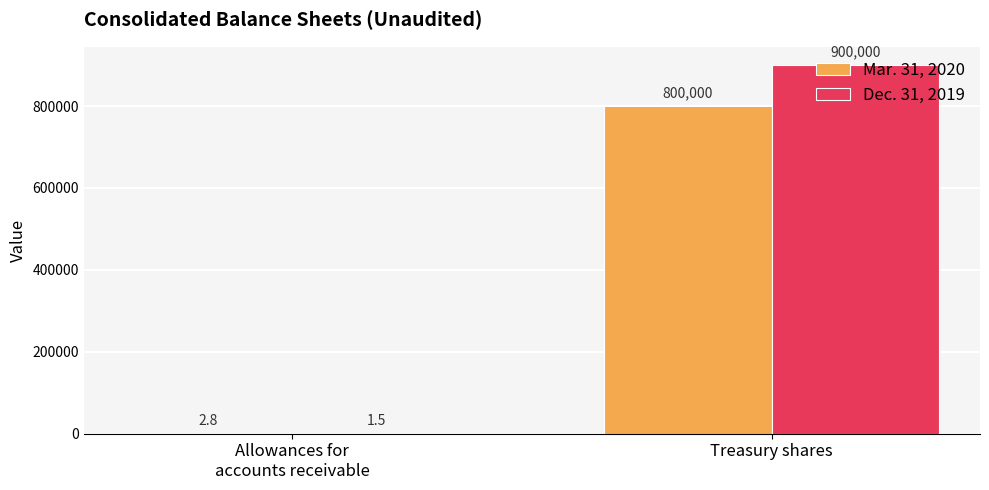

What is the maximum value shown in the chart?

900000.0